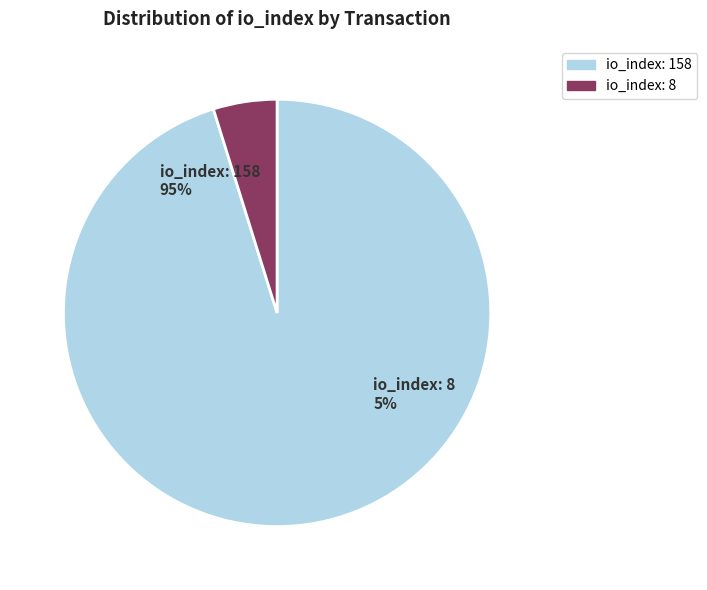

To the nearest percent, what is the combined percentage of io_index: 8 and io_index: 158?

100%